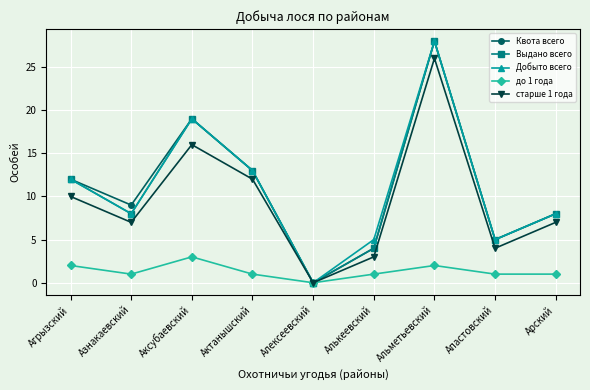

What is the spread (max minus min) of values at Алькеевский?

4